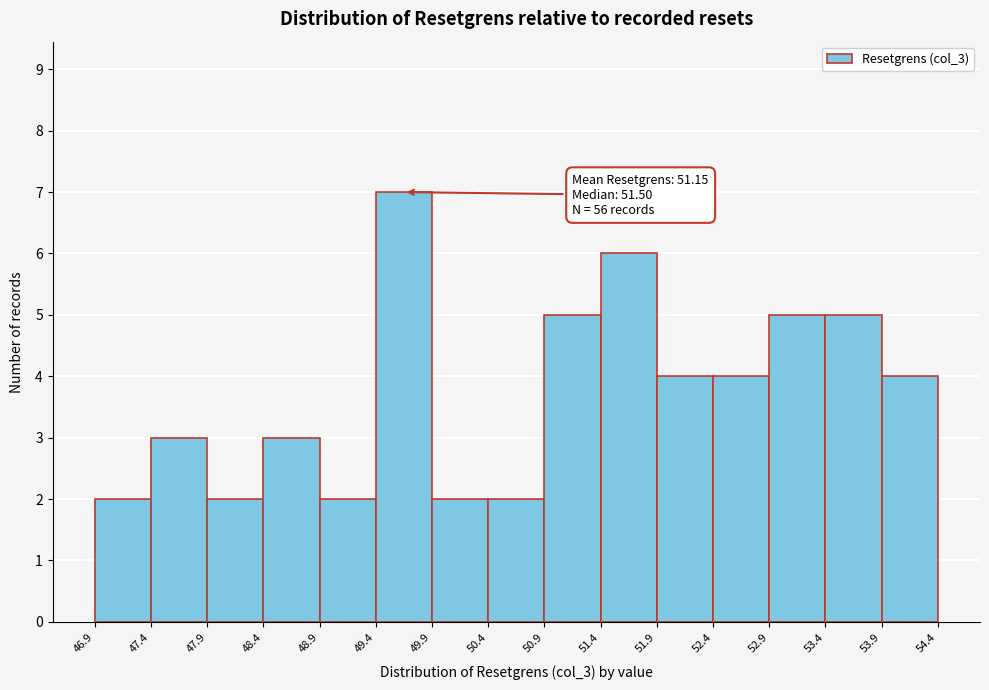

Over which range of the x-axis is the bar tallest?

49.4 to 49.9